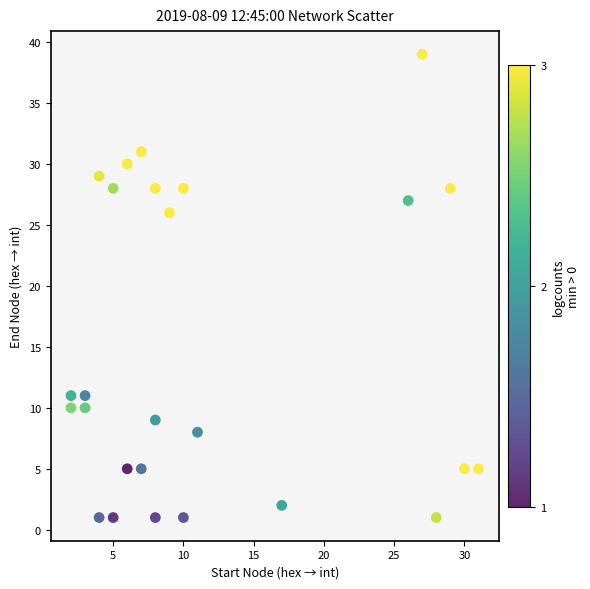

What Y value in the scatter plot is closest to 20?

26